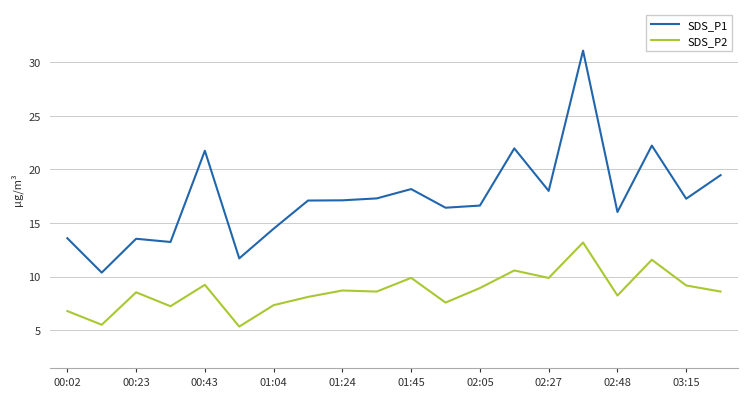

What is the maximum value for SDS_P1?

31.1